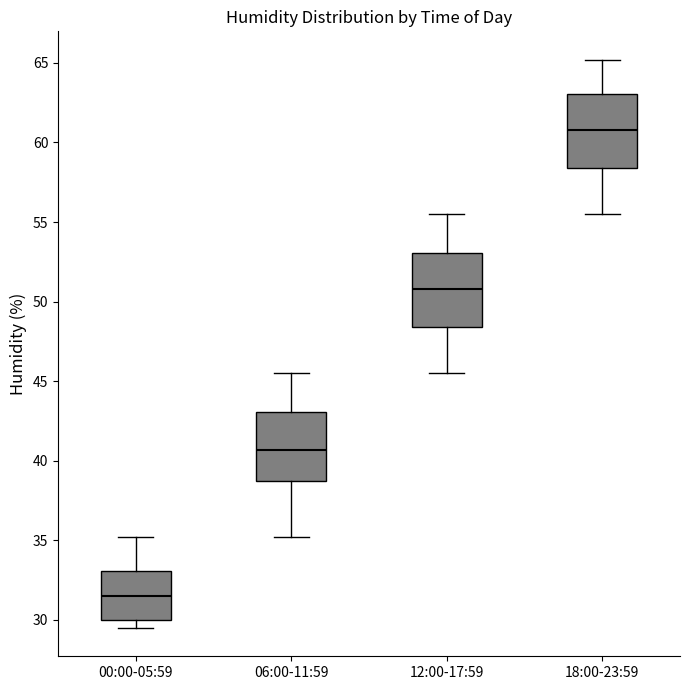

Which box's median line is the highest?

18:00-23:59